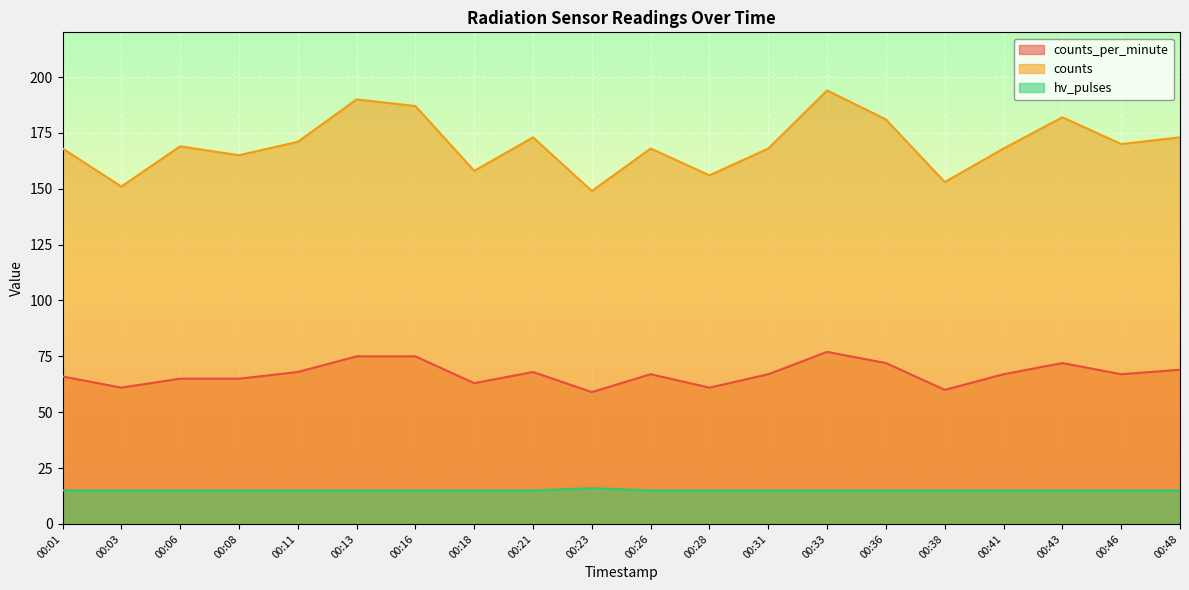

Where is hv_pulses nearest to the value 15?

00:01